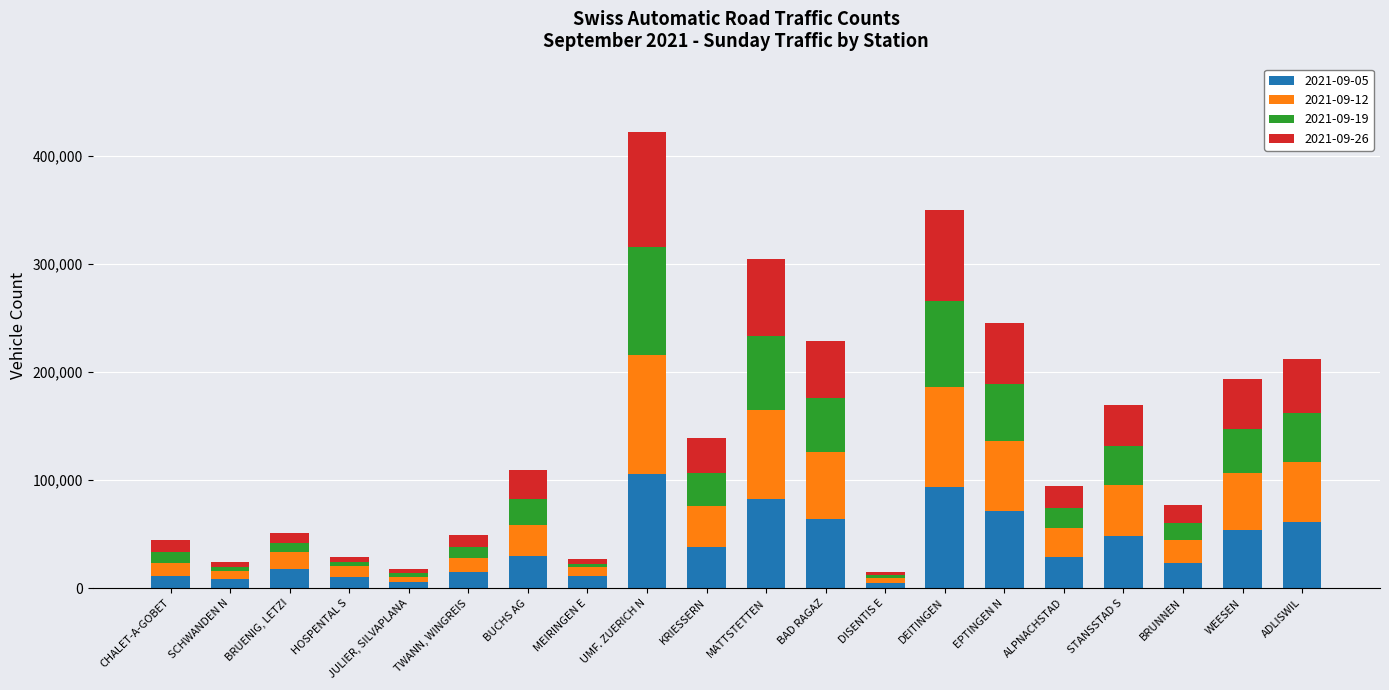

Which category has the highest value in the 2021-09-05 series?

UMF. ZUERICH N